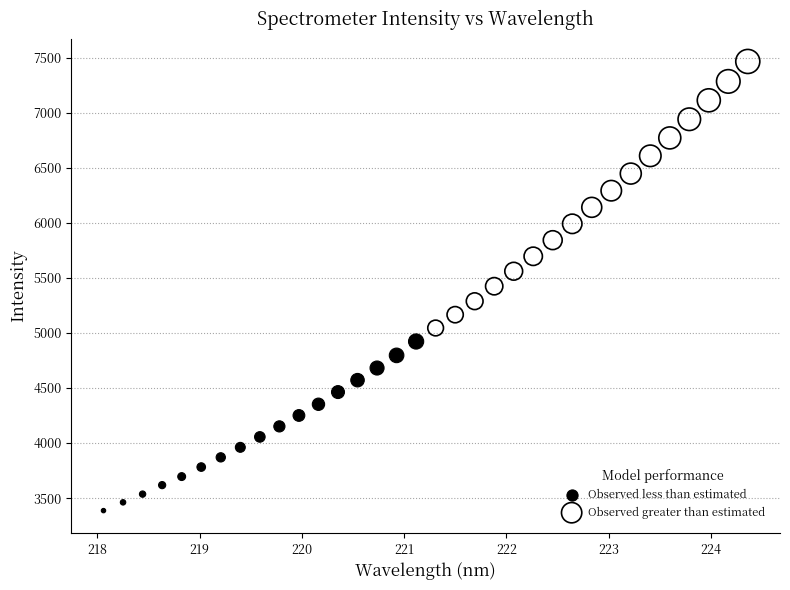

Which series has the widest spread of Y values?

Observed greater than estimated